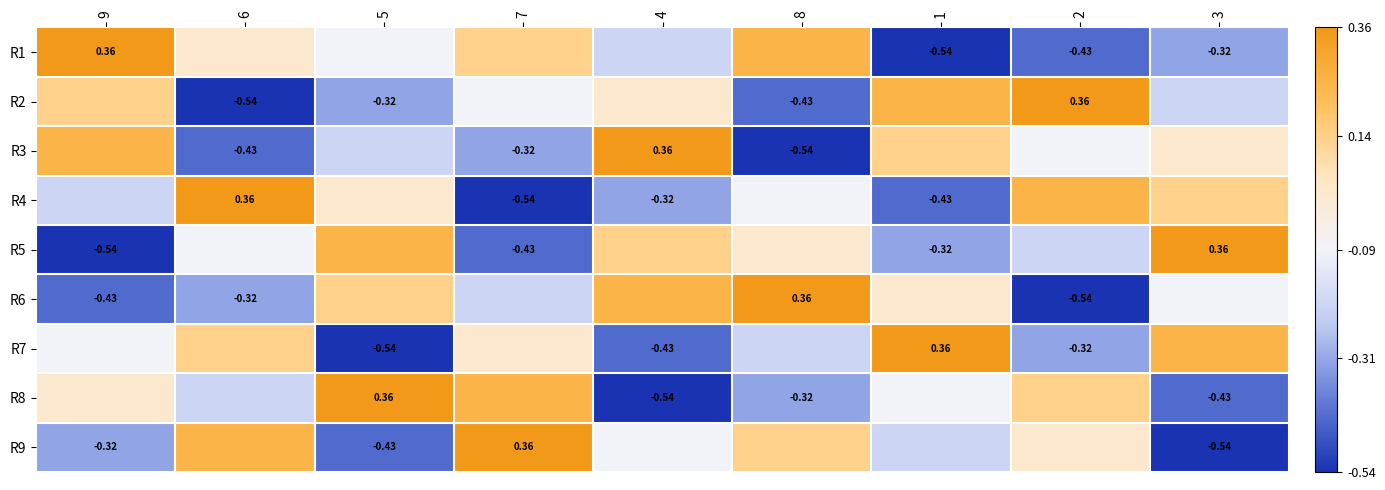

Which label corresponds to the smallest value in the chart?

1